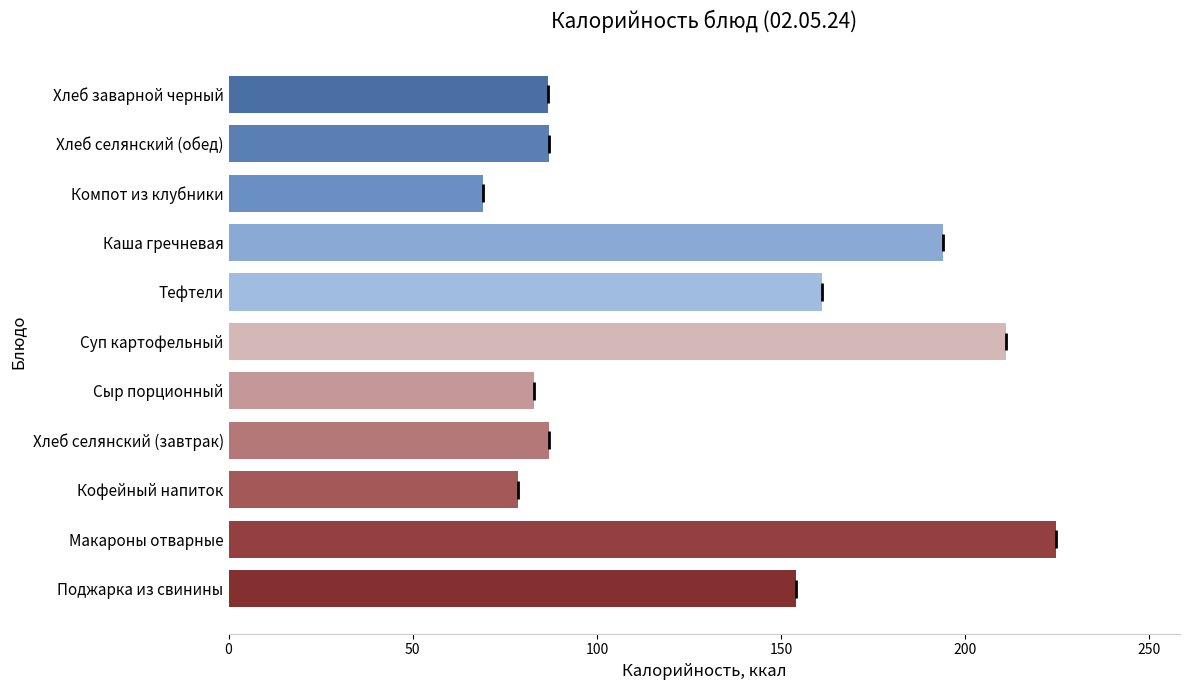

What is the sum of the values at Хлеб селянский (обед) and Компот из клубники?

156.1